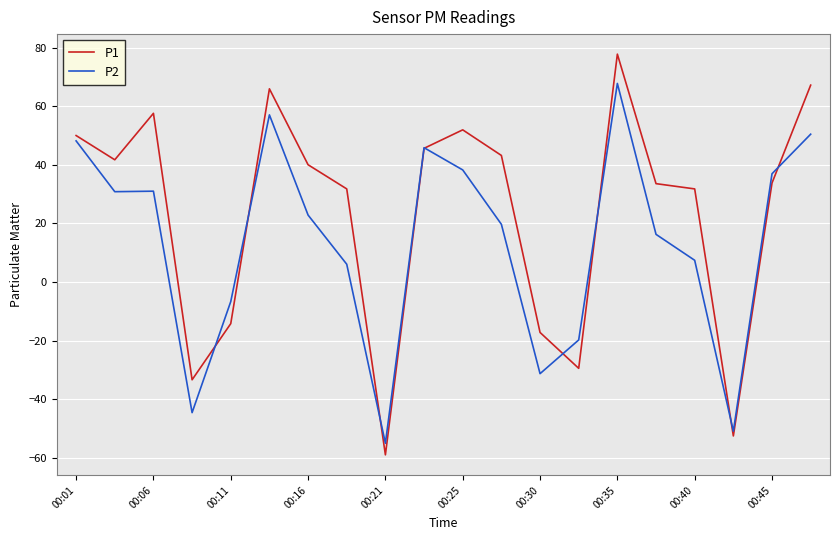

What is the highest value of the P1 series?

77.8